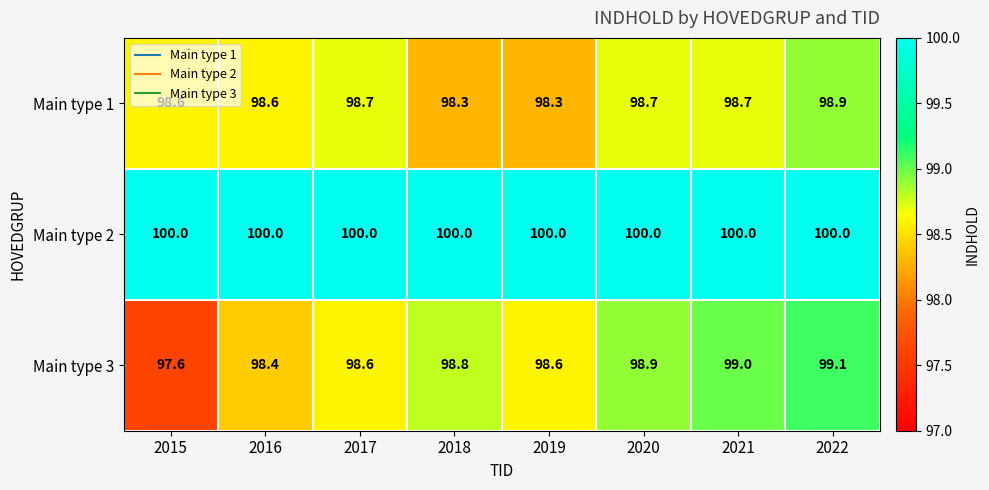

Which series has the largest range (max minus min)?

Main type 3